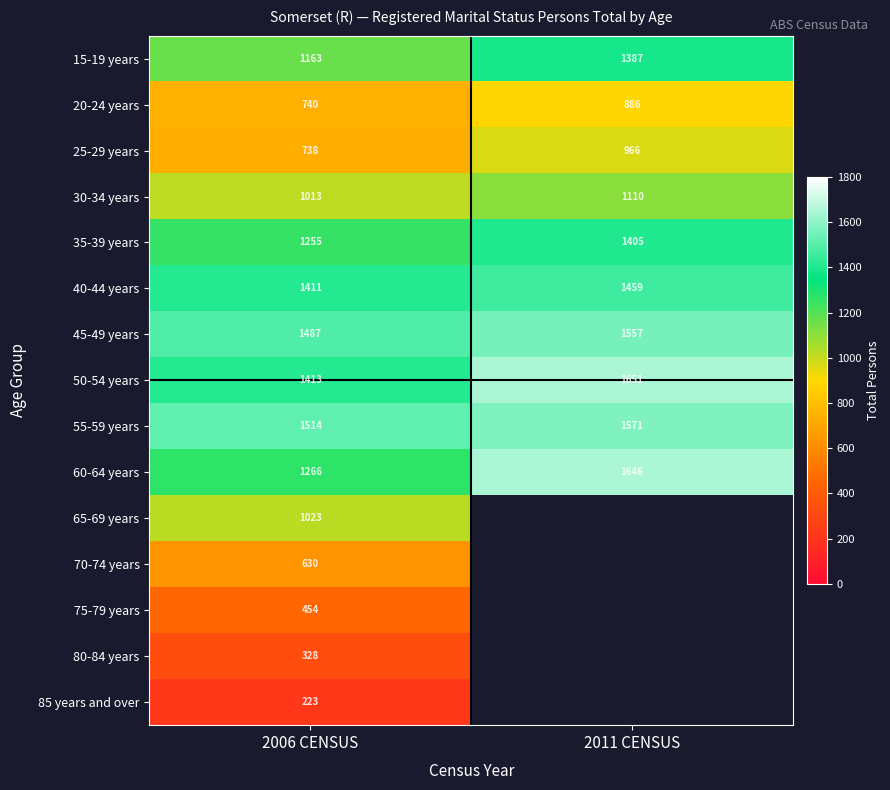

What is the maximum value for 45-49 years?

1557